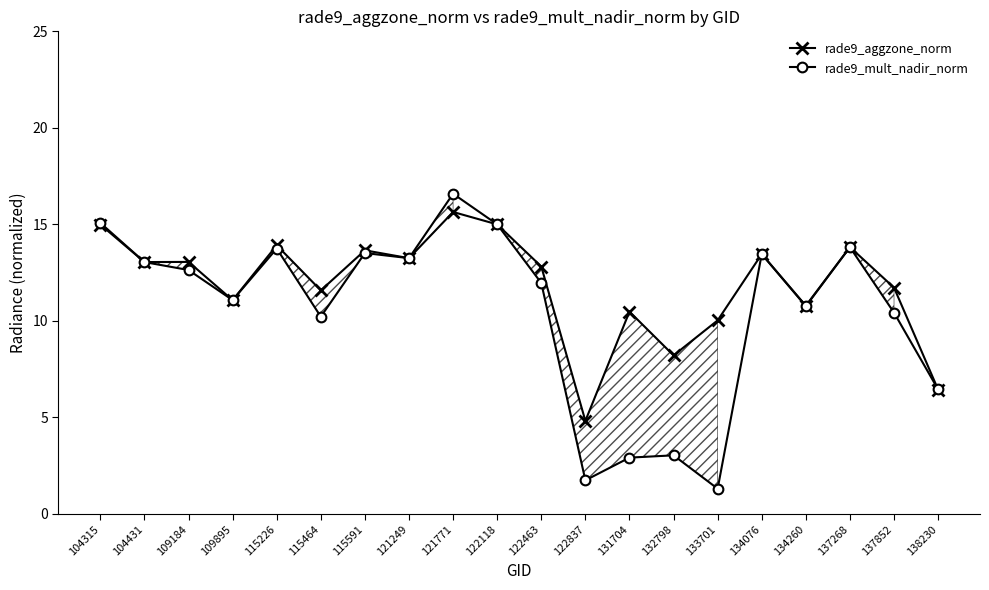

What is the value of the rade9_aggzone_norm point at the 7th from the left?

13.6